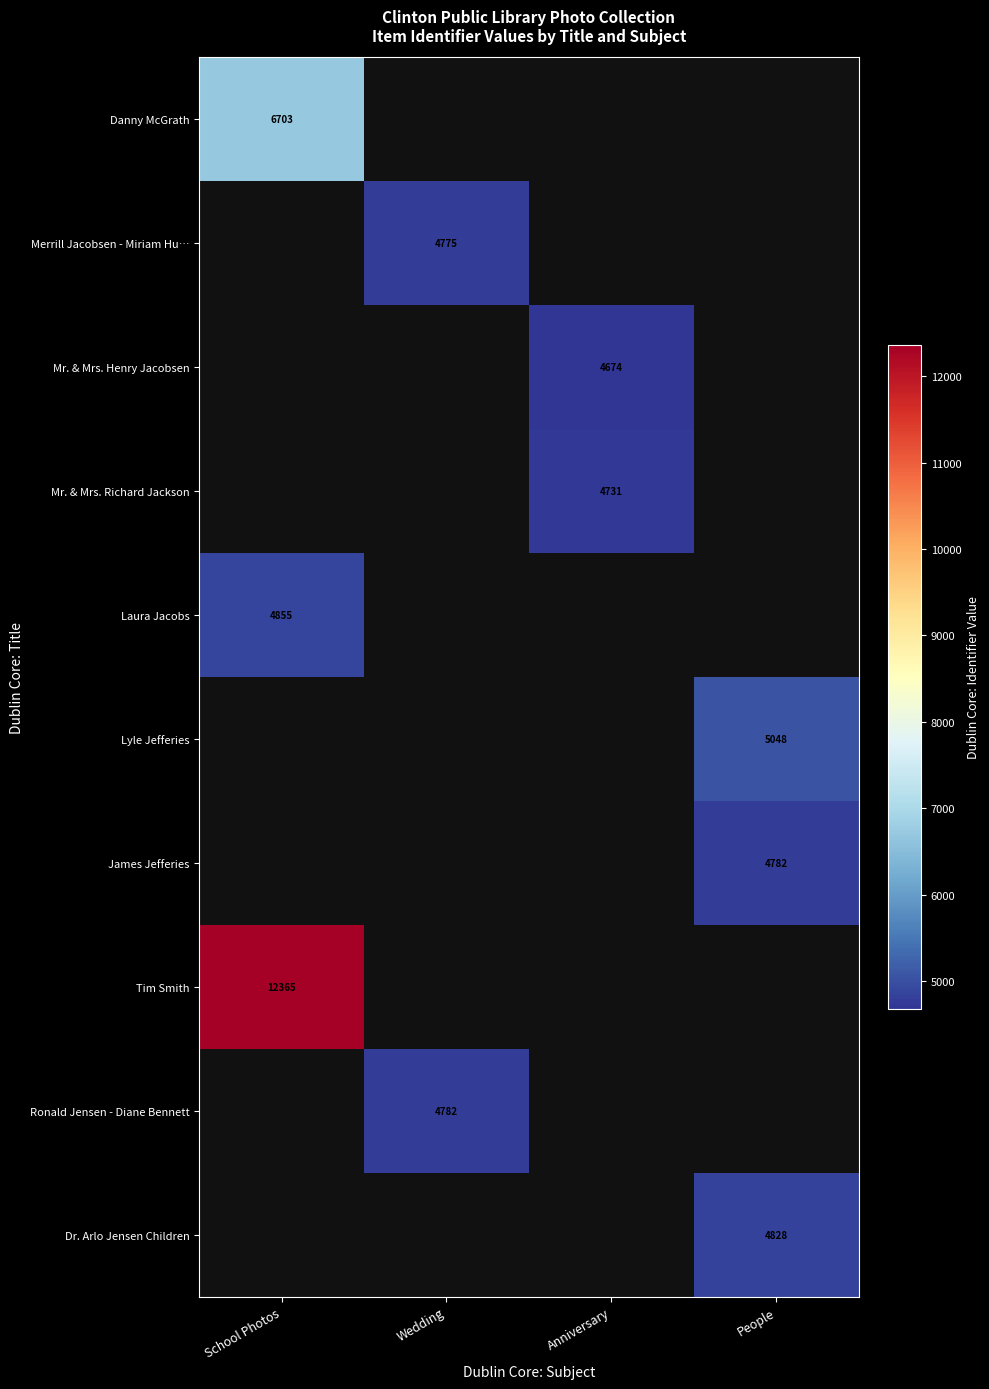

Is it true that Lyle Jefferies equals 5048 at People?

True